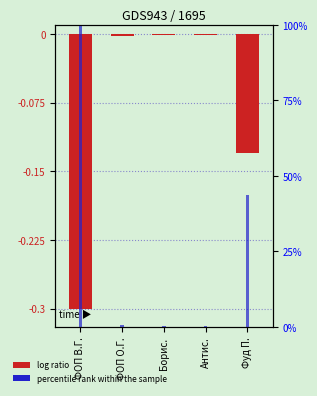

Is the value of percentile rank within the sample at ФОП О.Г. greater than the value of log ratio at Фуд П.?

Yes